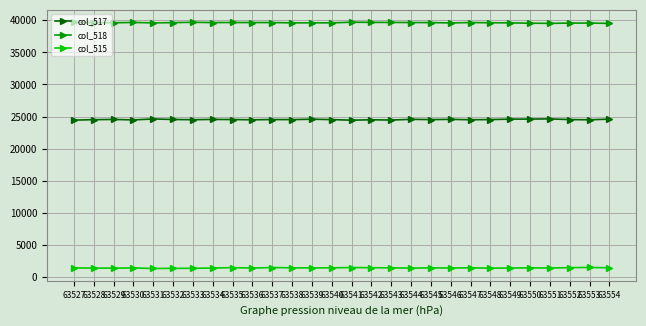

What is the spread (max minus min) of values at 63543?

38269